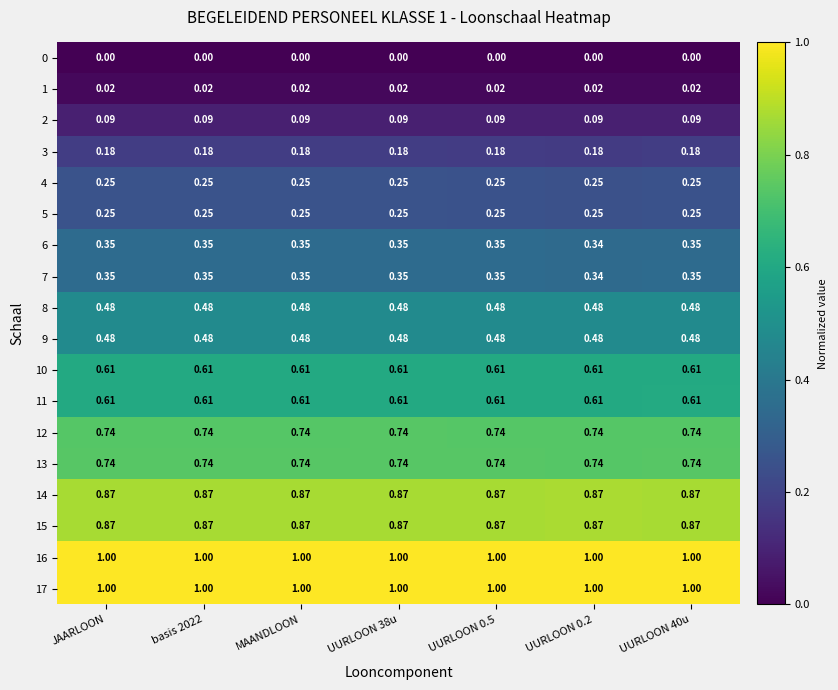

Is the value of 15 at UURLOON 40u greater than the value of 5 at basis 2022?

Yes